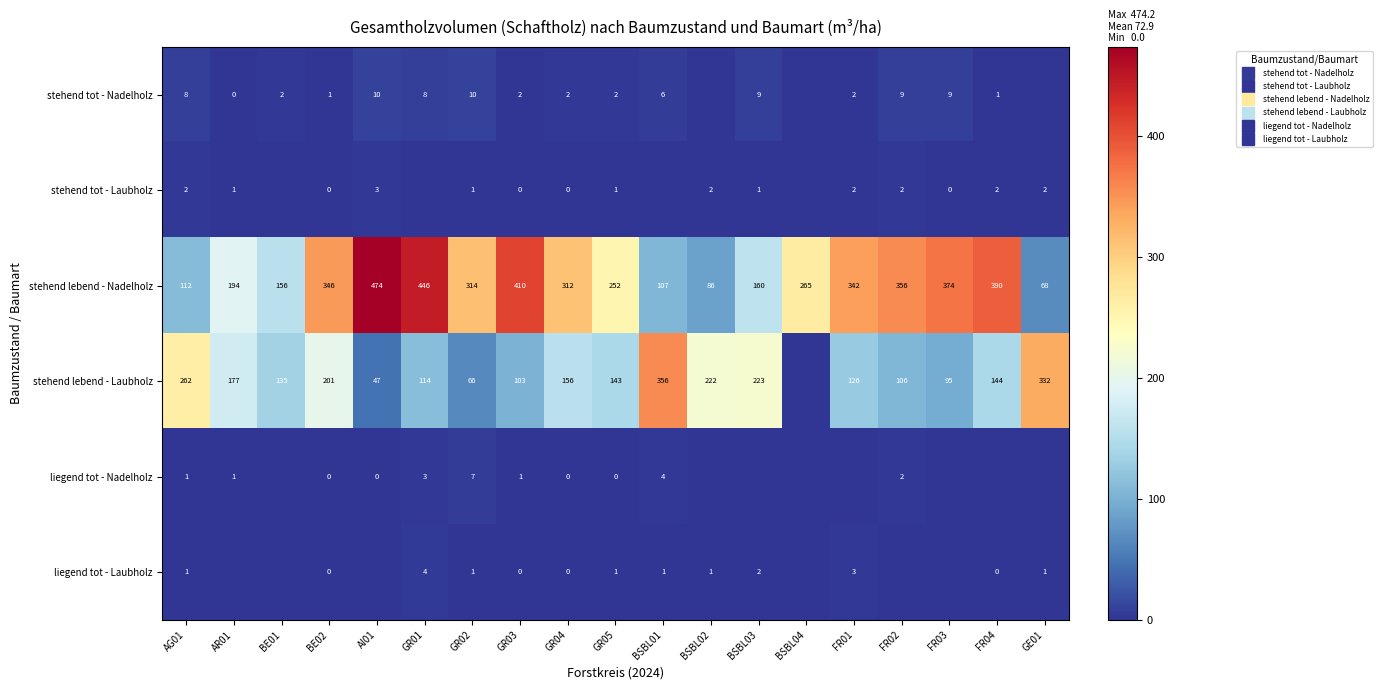

Which category has the highest value in the liegend tot - Nadelholz series?

GR02